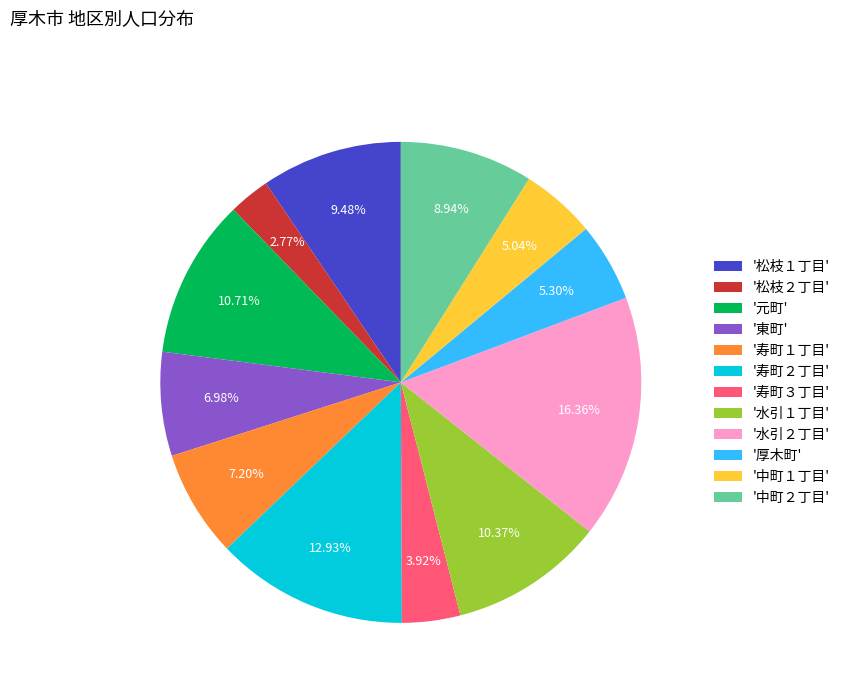

Is there a majority slice in this chart?

No